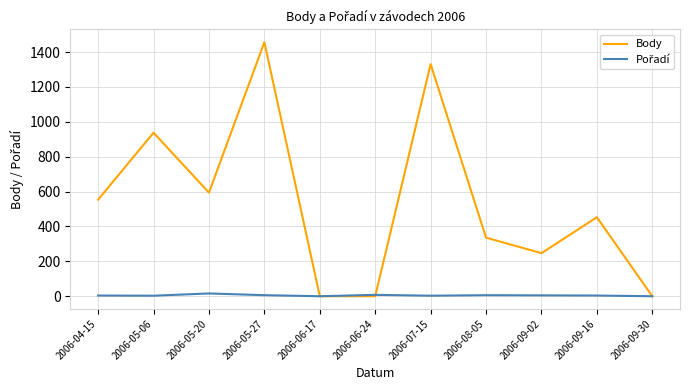

How many lines are shown in the chart?

2